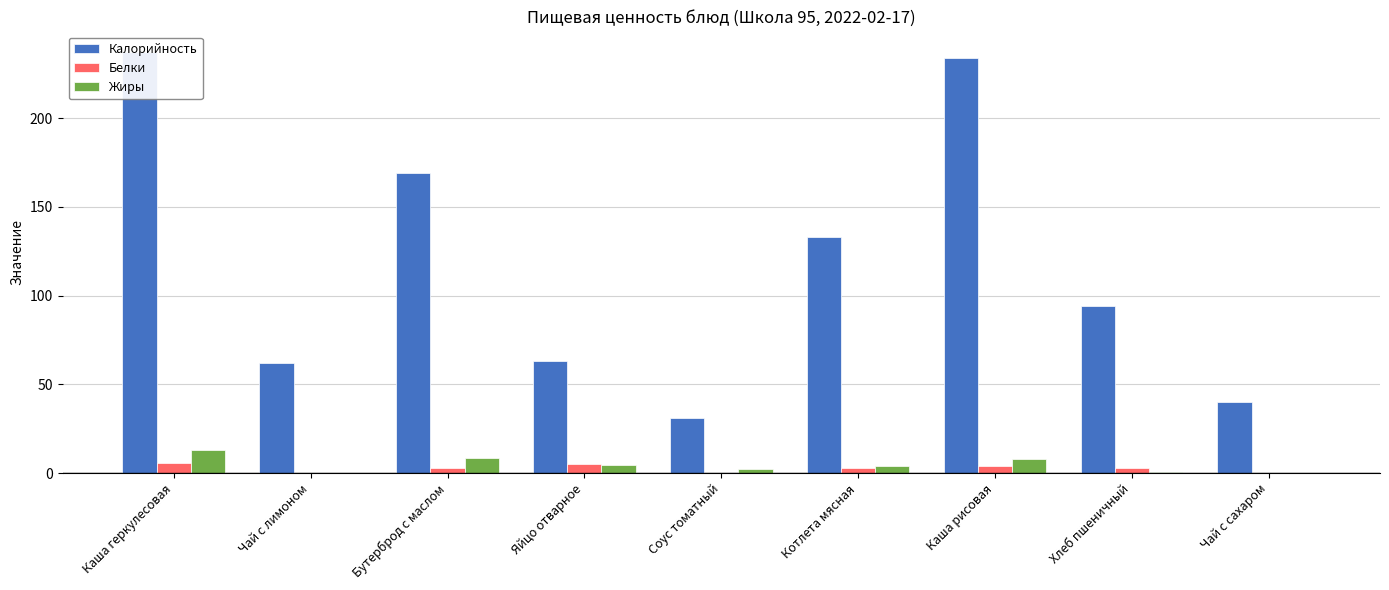

Is it true that Калорийность equals 90.5 at Чай с лимоном?

False